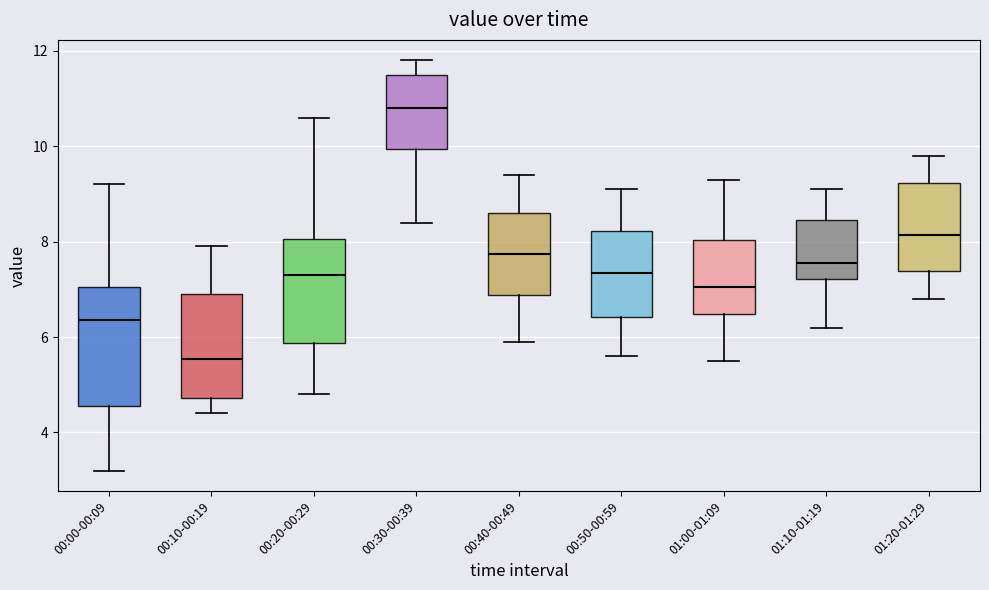

Which box's median line is the highest?

00:30-00:39